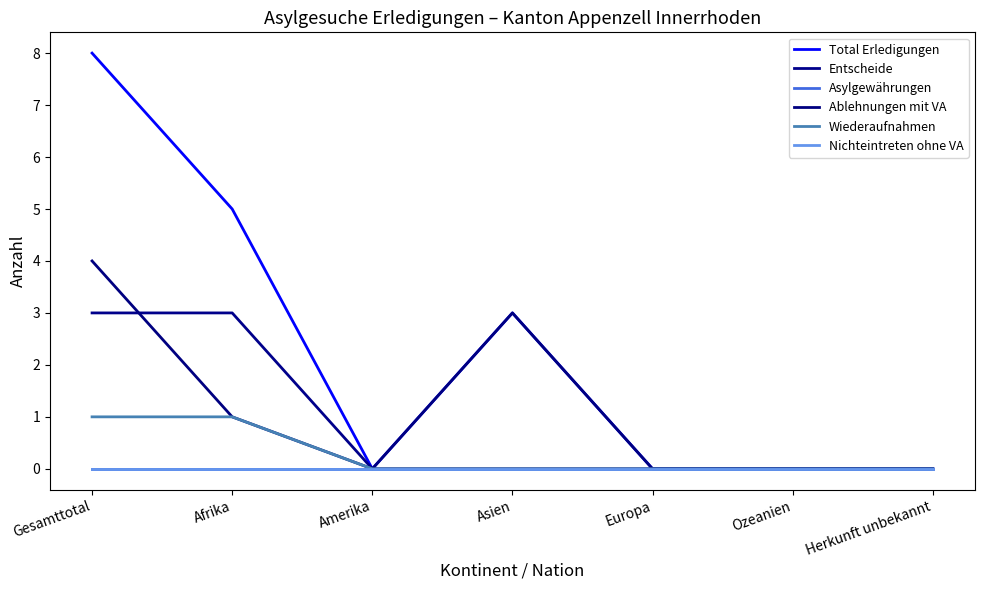

Which series has the largest total across all categories?

Total Erledigungen